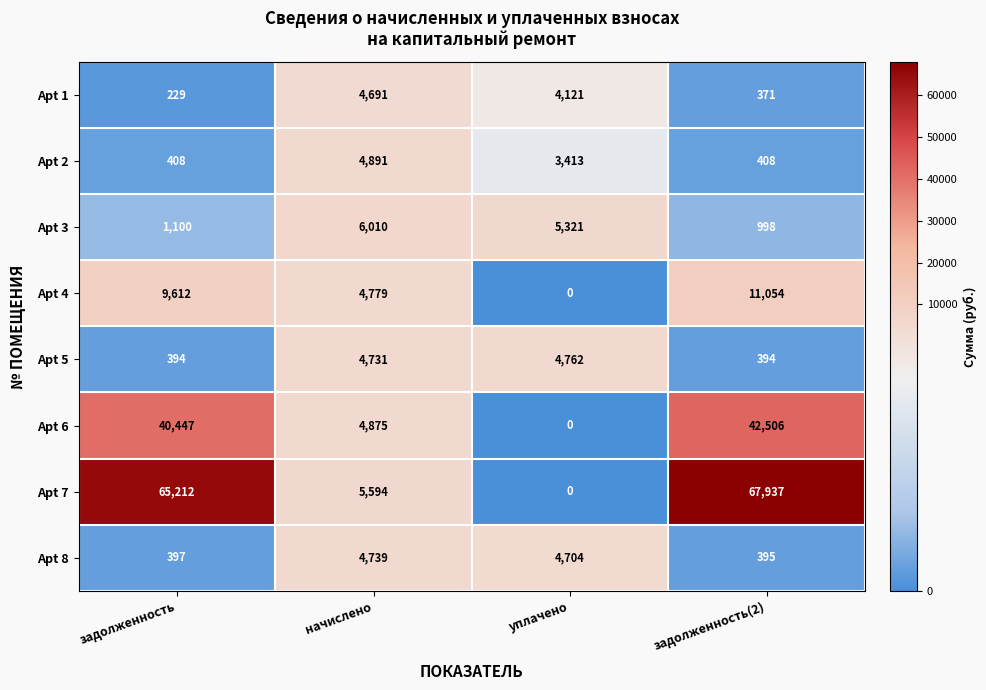

The Apt 5 series shows 6644 at уплачено. True or false?

False